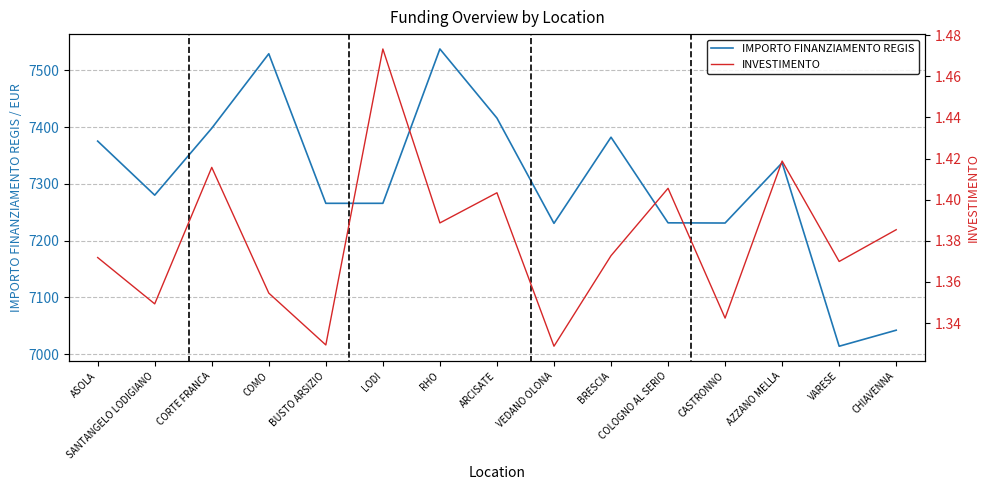

At how many categories does at least one series exceed 2358?

15